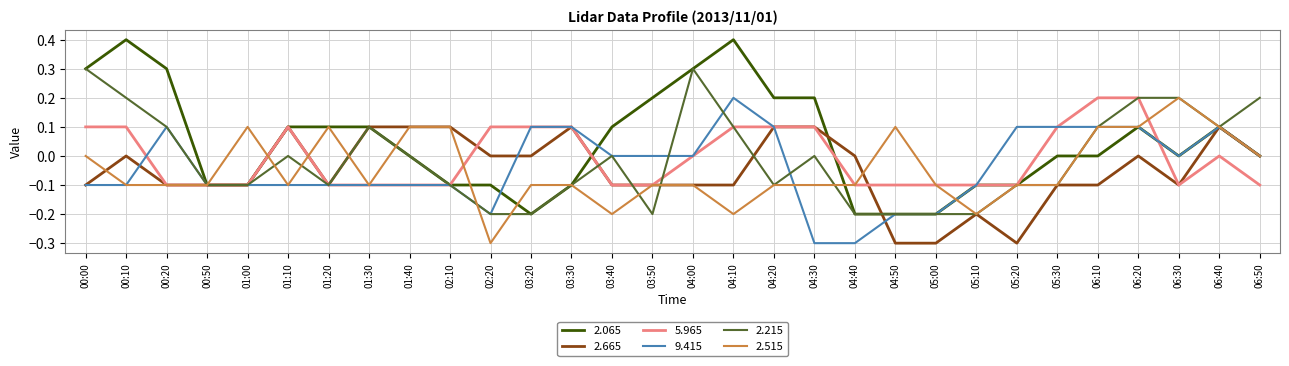

What is the sum of all 2.065 values?

1.4